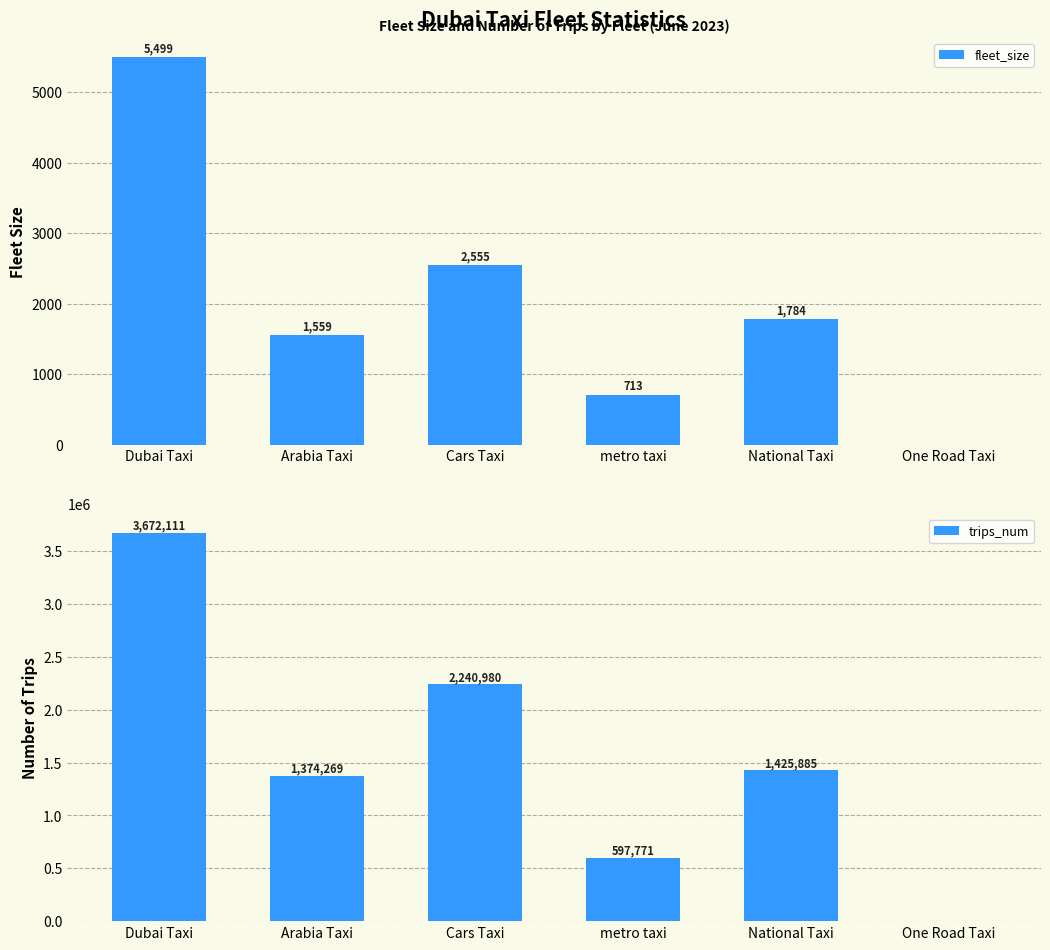

Does the chart contain stacked bars?

No